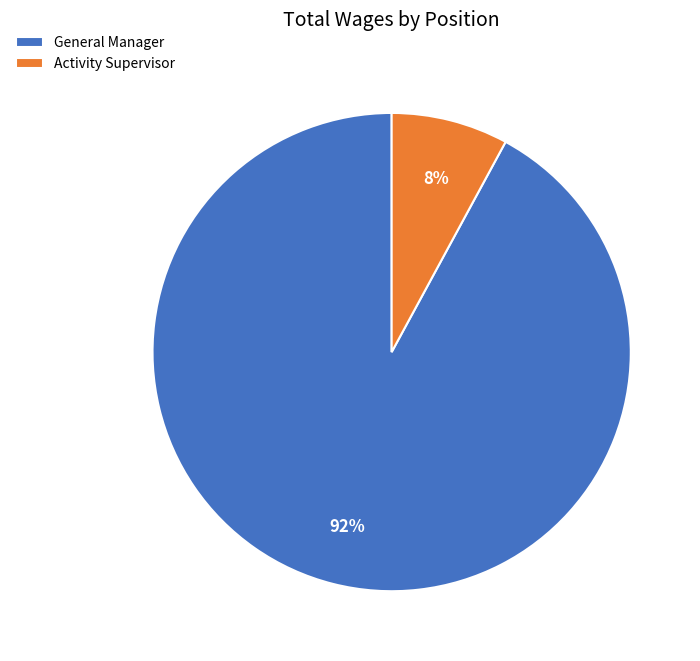

Rank the categories by value from highest to lowest.

General Manager, Activity Supervisor